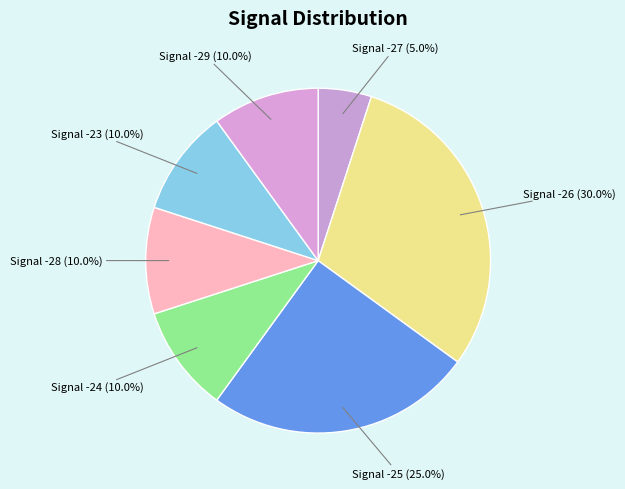

What is the ratio of the value at Signal -24 (10.0%) to the value at Signal -25 (25.0%)?

0.4